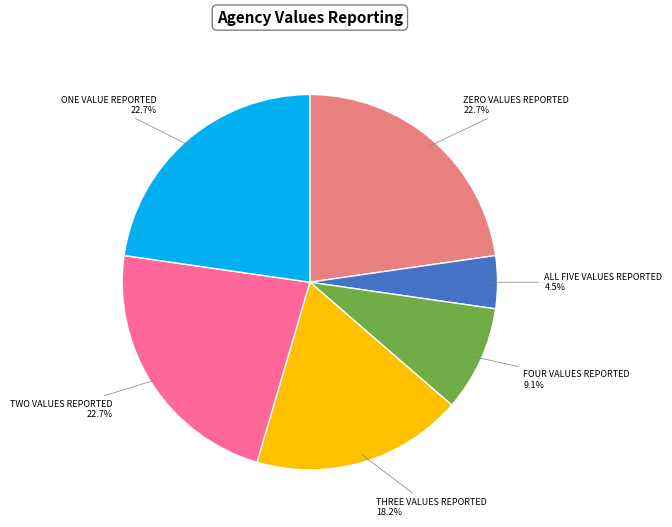

Does any single category account for the majority?

No